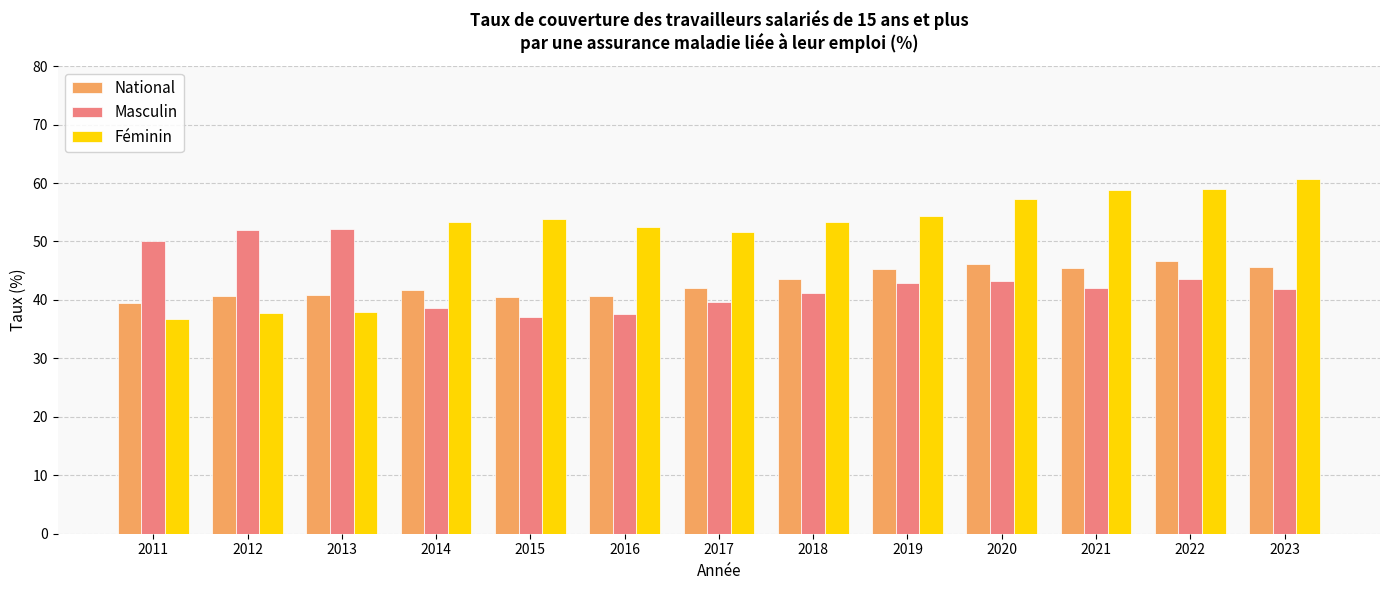

List the series in order of their peak value, lowest first.

National, Masculin, Féminin